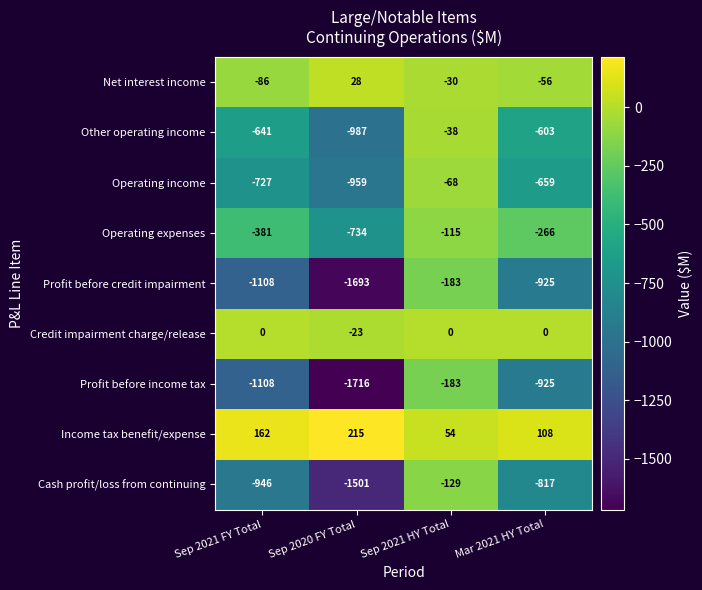

Read the Operating expenses value at Sep 2021 FY Total.

-381